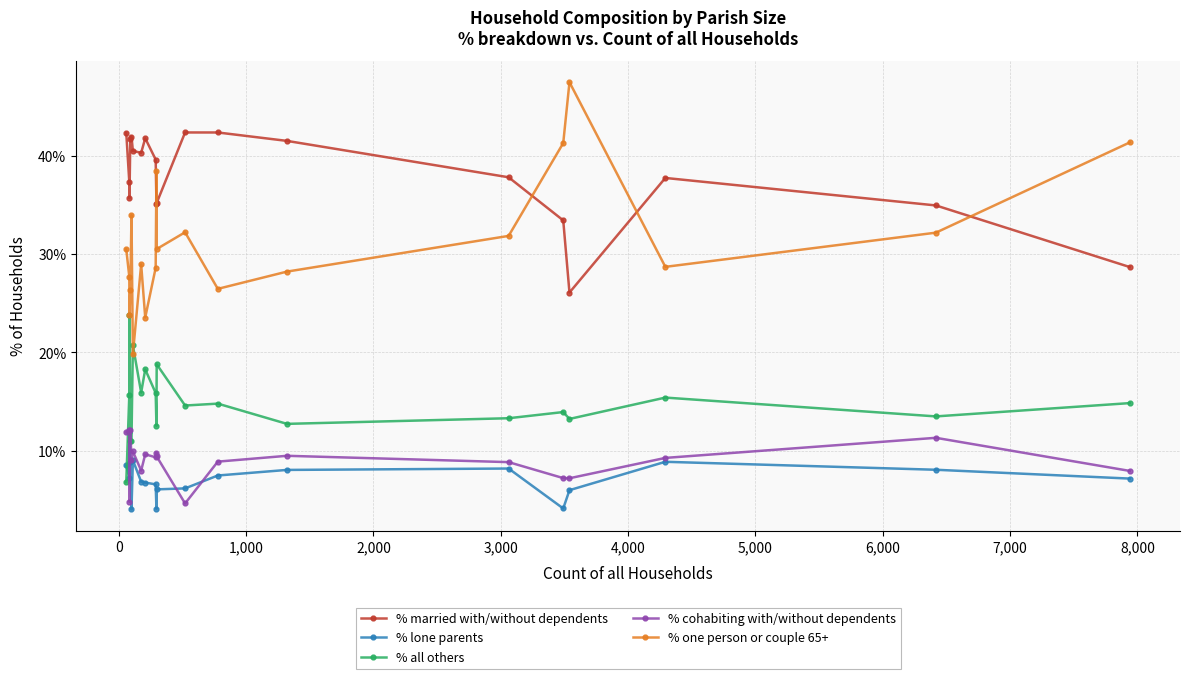

How many interior local peaks does the % one person or couple 65+ series have?

5